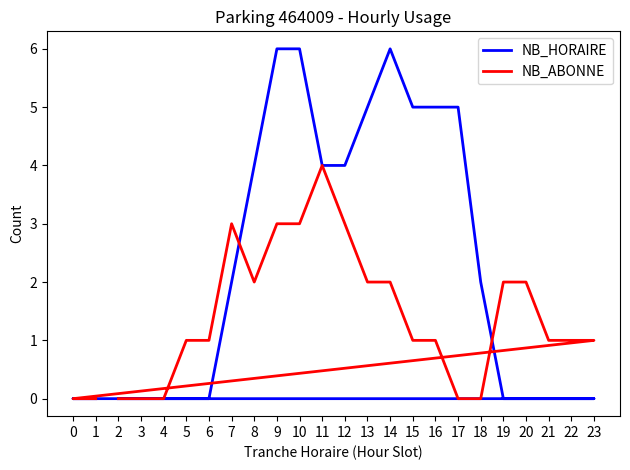

What is the difference between the highest and lowest values at 8?

2